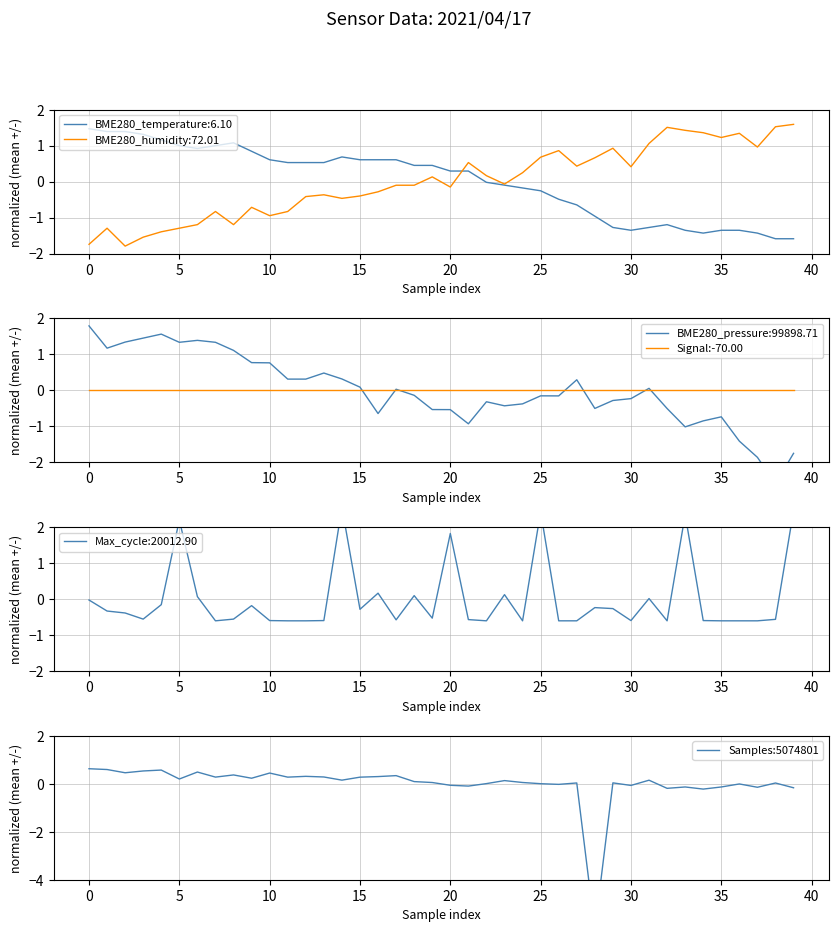

In Samples:5074801, how many points are lower than both neighbors (excluding endpoints)?

13